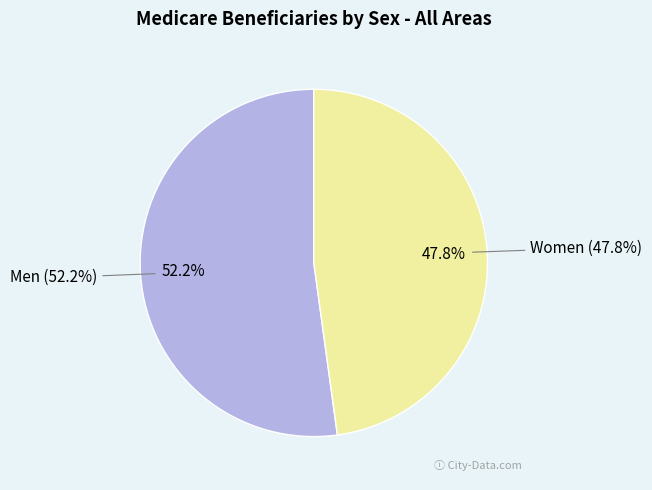

What percentage is the Women slice, to the nearest percent?

48%